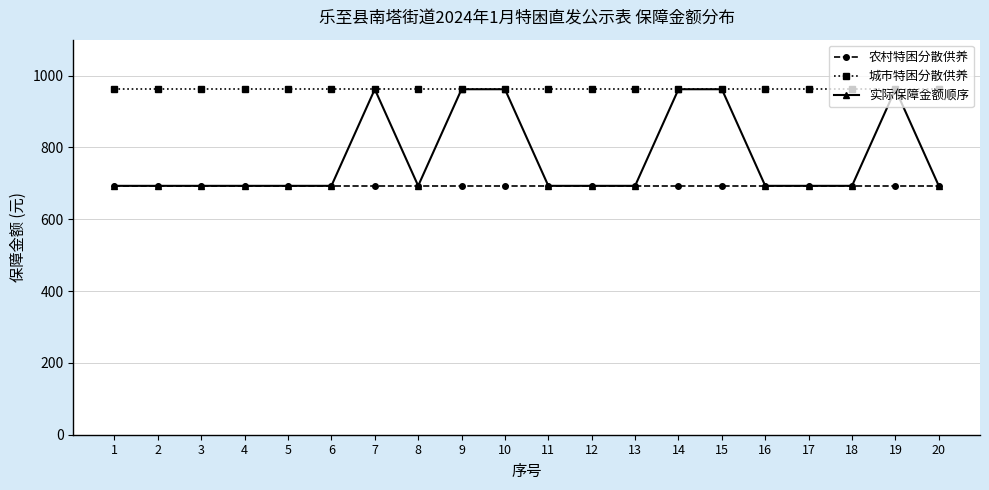

What is the highest value of the 农村特困分散供养 series?

693